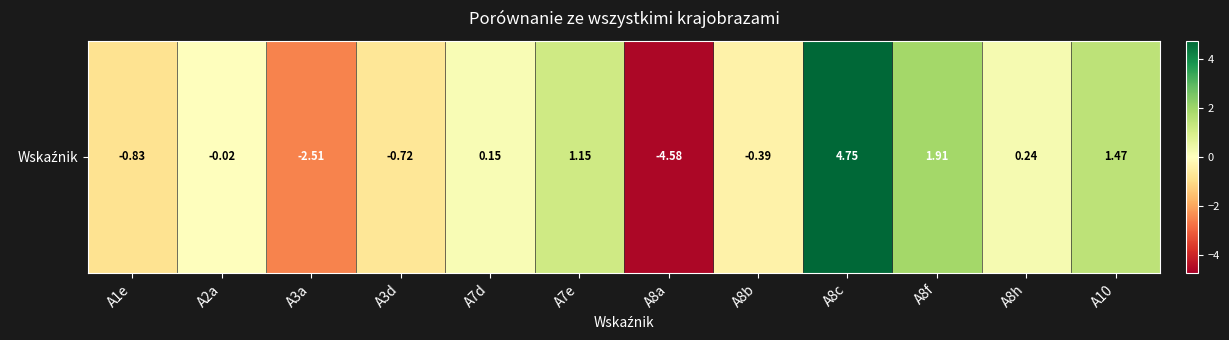

What is the approximate value at A1e?

-0.8